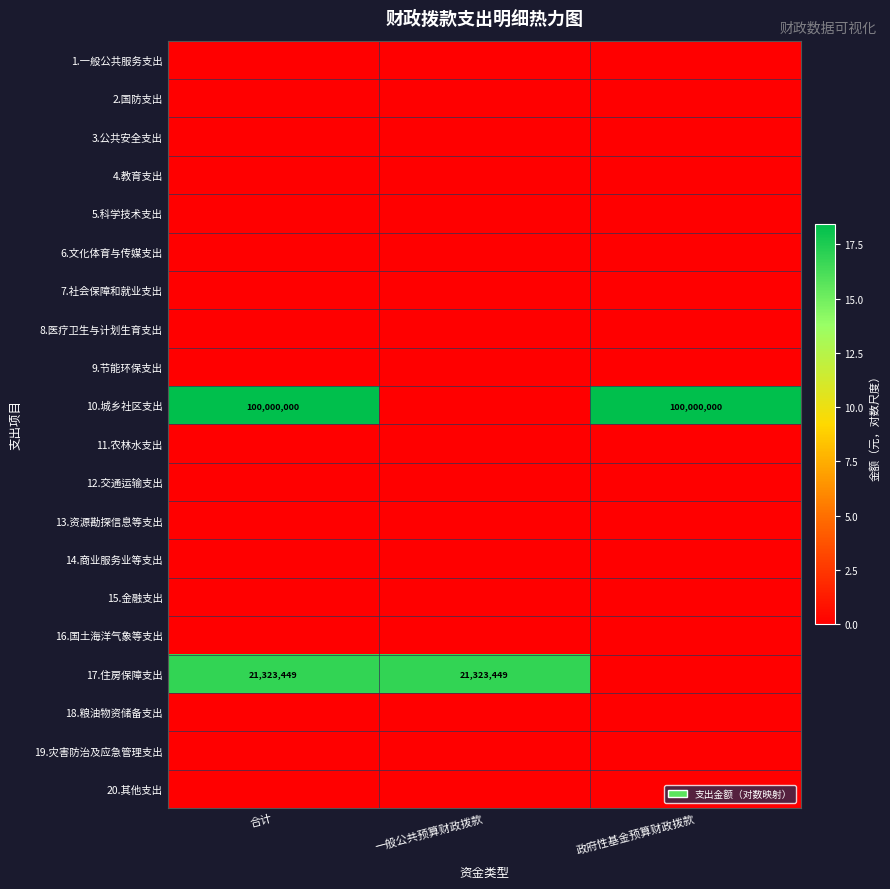

Rank the series by their maximum value, from highest to lowest.

10.城乡社区支出, 17.住房保障支出, 1.一般公共服务支出, 2.国防支出, 3.公共安全支出, 4.教育支出, 5.科学技术支出, 6.文化体育与传媒支出, 7.社会保障和就业支出, 8.医疗卫生与计划生育支出, 9.节能环保支出, 11.农林水支出, 12.交通运输支出, 13.资源勘探信息等支出, 14.商业服务业等支出, 15.金融支出, 16.国土海洋气象等支出, 18.粮油物资储备支出, 19.灾害防治及应急管理支出, 20.其他支出